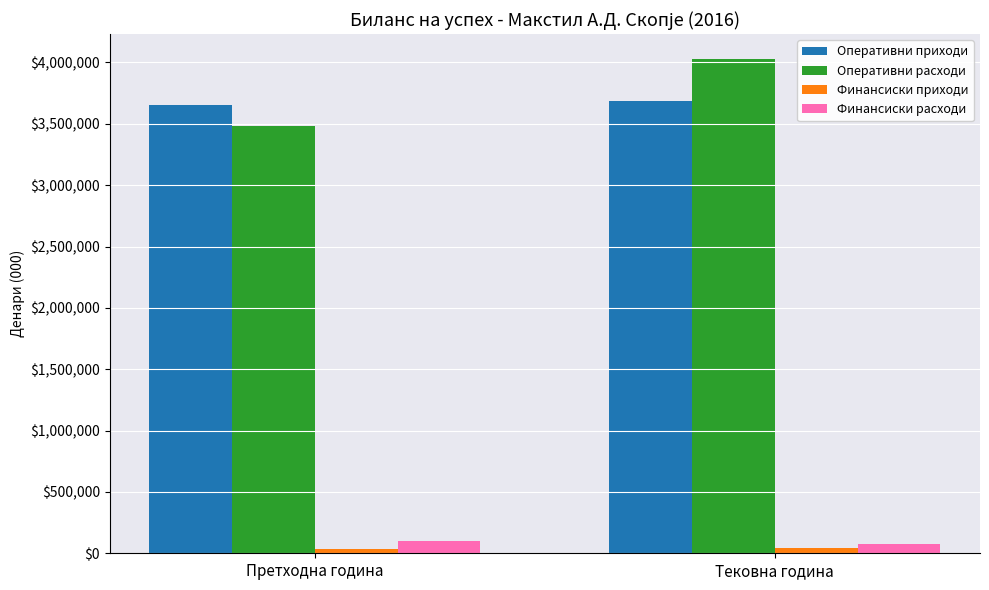

Count the Финансиски расходи values in the range 77766 to 98560.

2